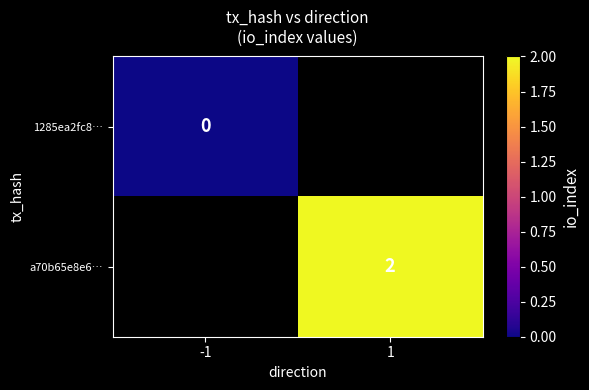

True or false: a70b65e8e6… has a value of 2 at 1.

True